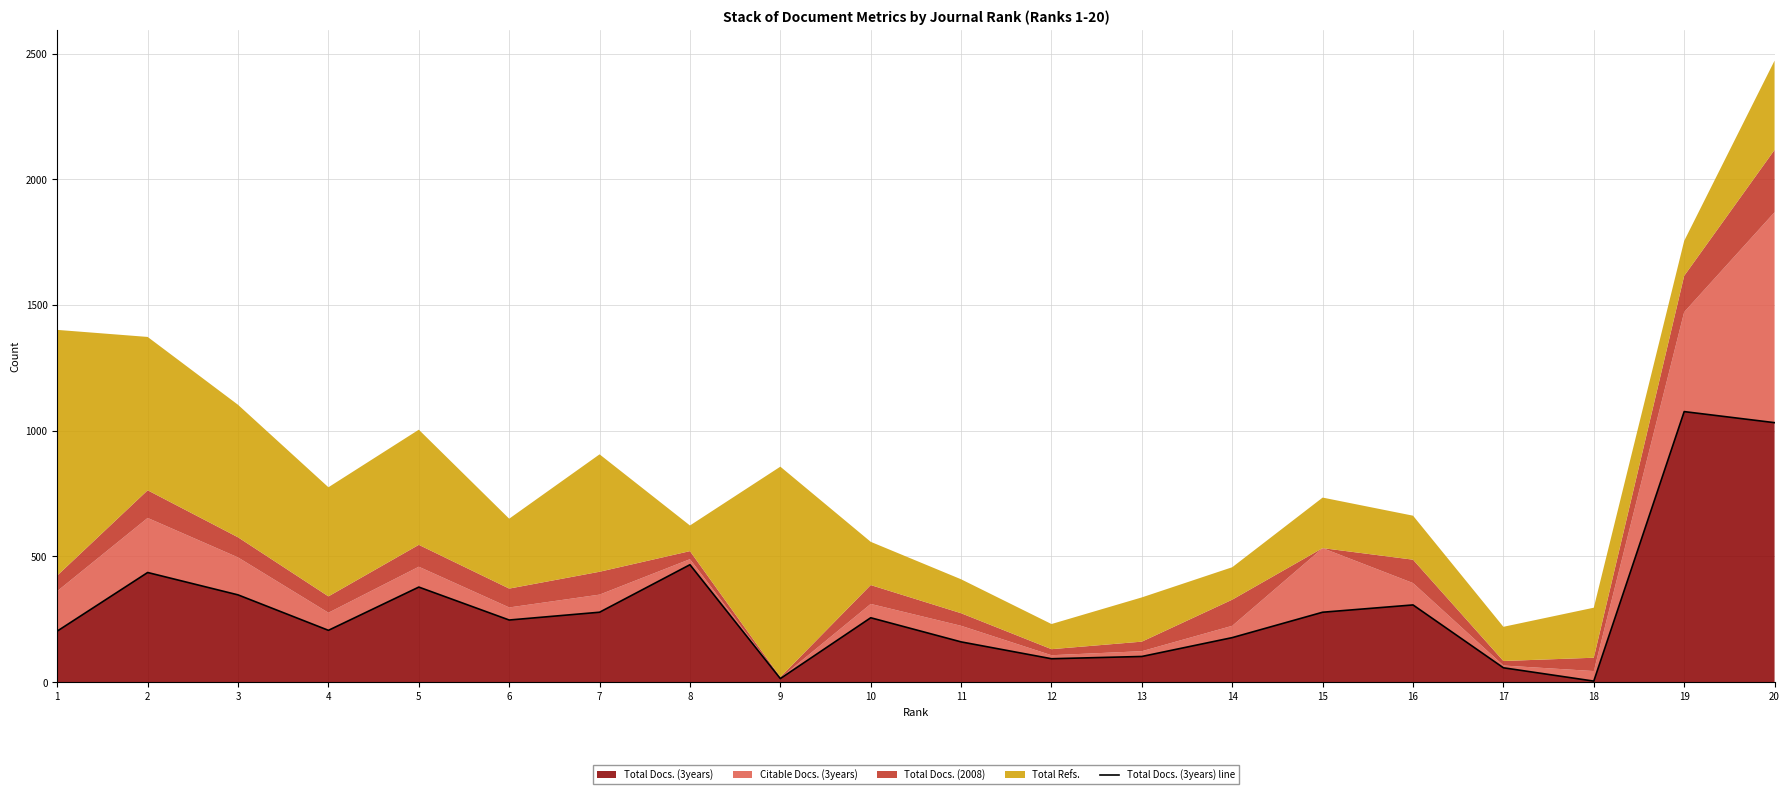

Is it true that the value at 7 is 278?

True